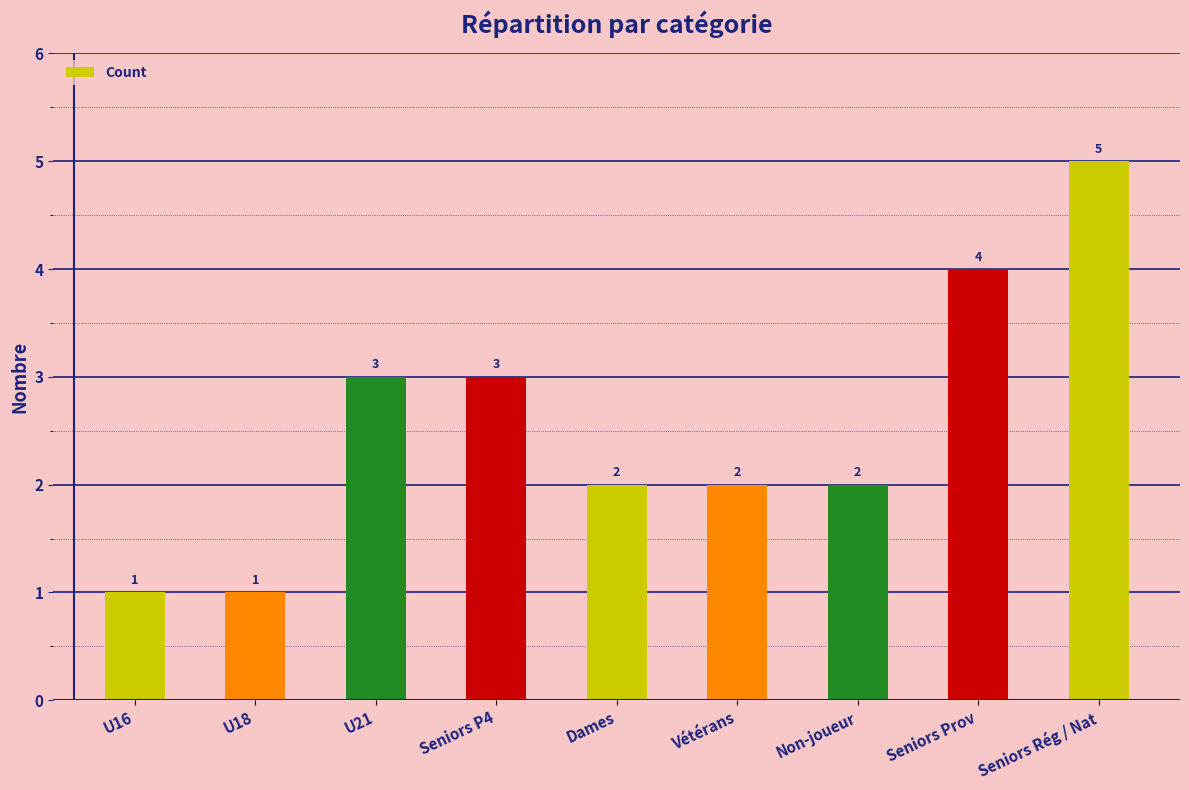

How many values are between 2 and 3?

5